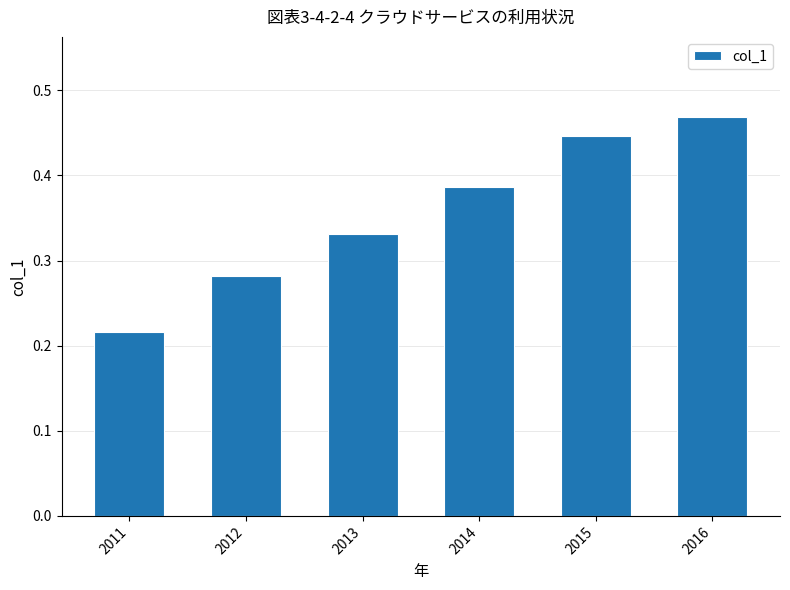

Which has a higher value, 2014 or 2011?

2014